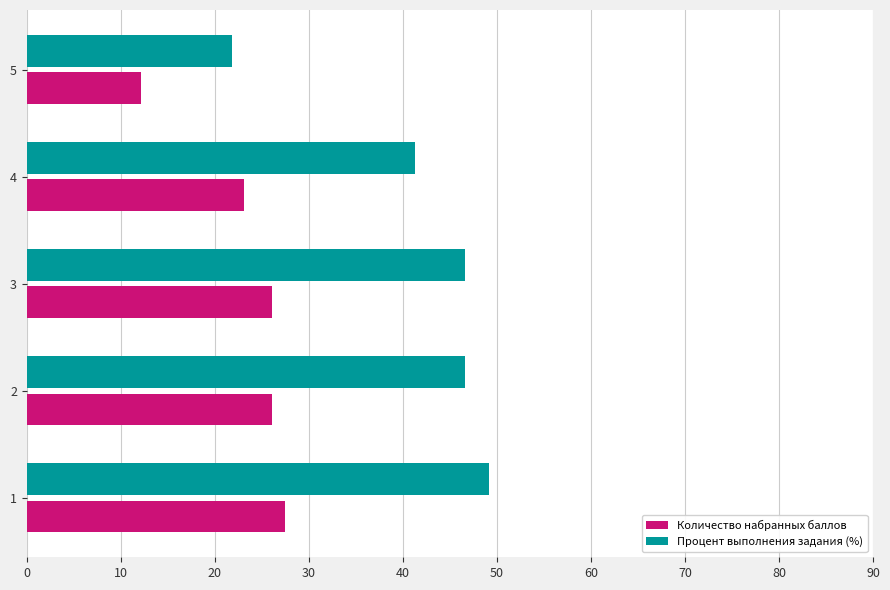

The value of Процент выполнения задания (%) at 1 is 76.9. True or false?

False